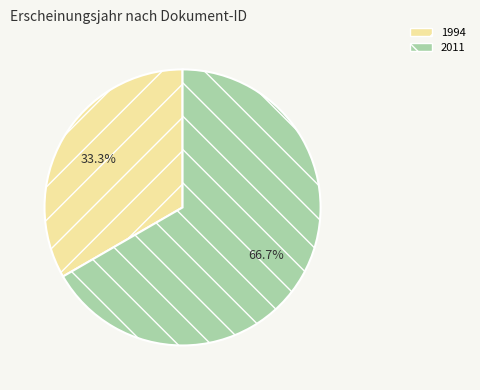

Which slice is the smallest?

1994